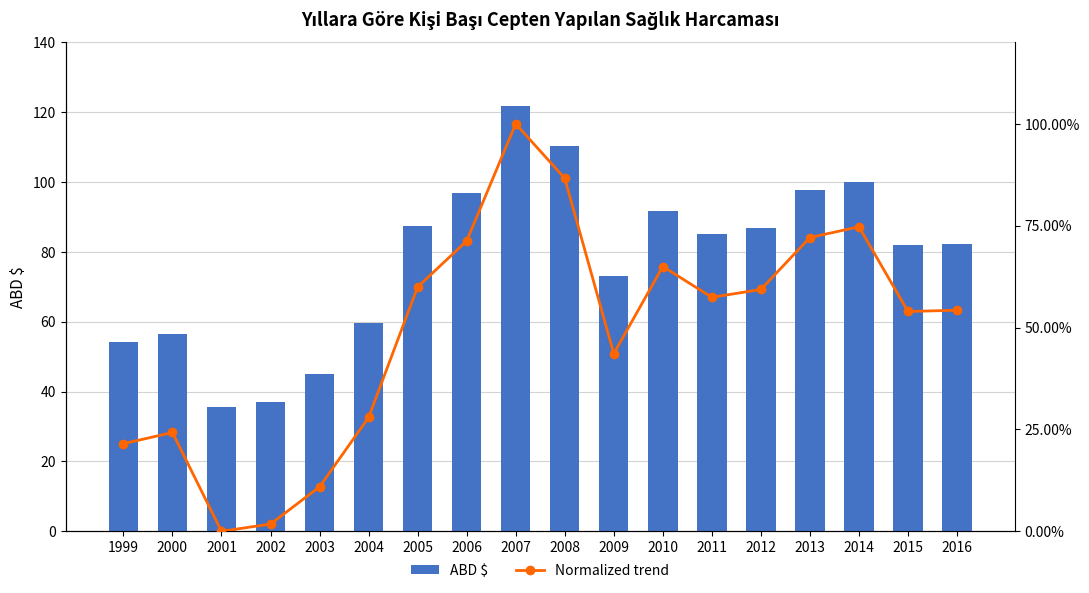

The ABD $ series shows 130.8 at 2012. True or false?

False